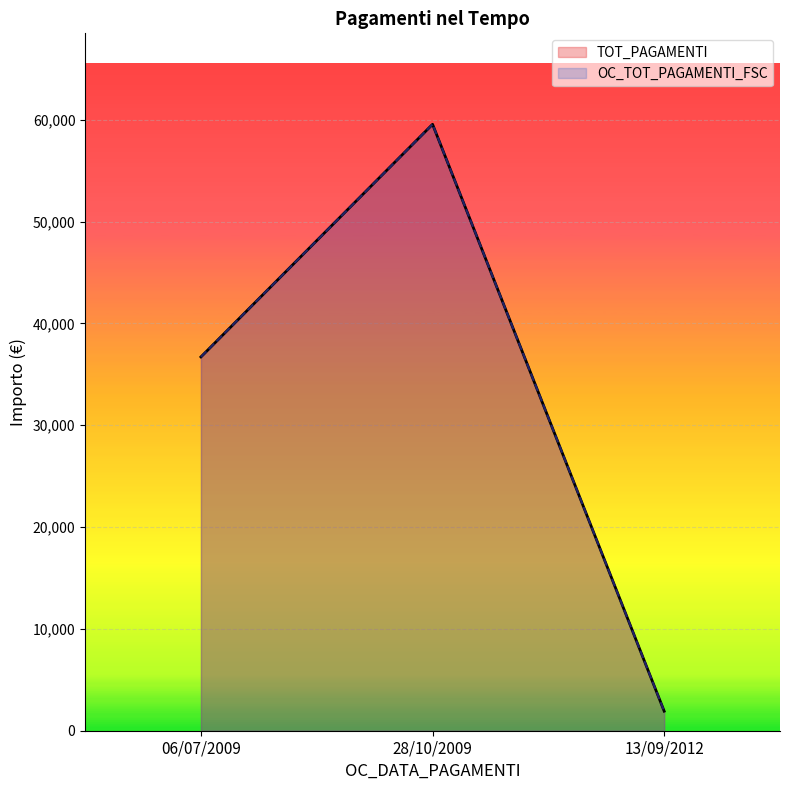

Does the chart display data point markers on the line(s)?

No